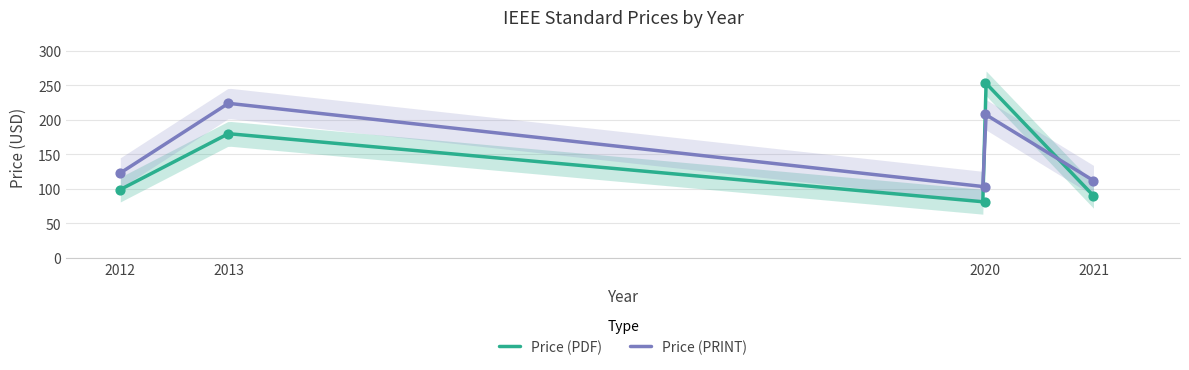

Which series contains the highest Y value?

Price (PDF)